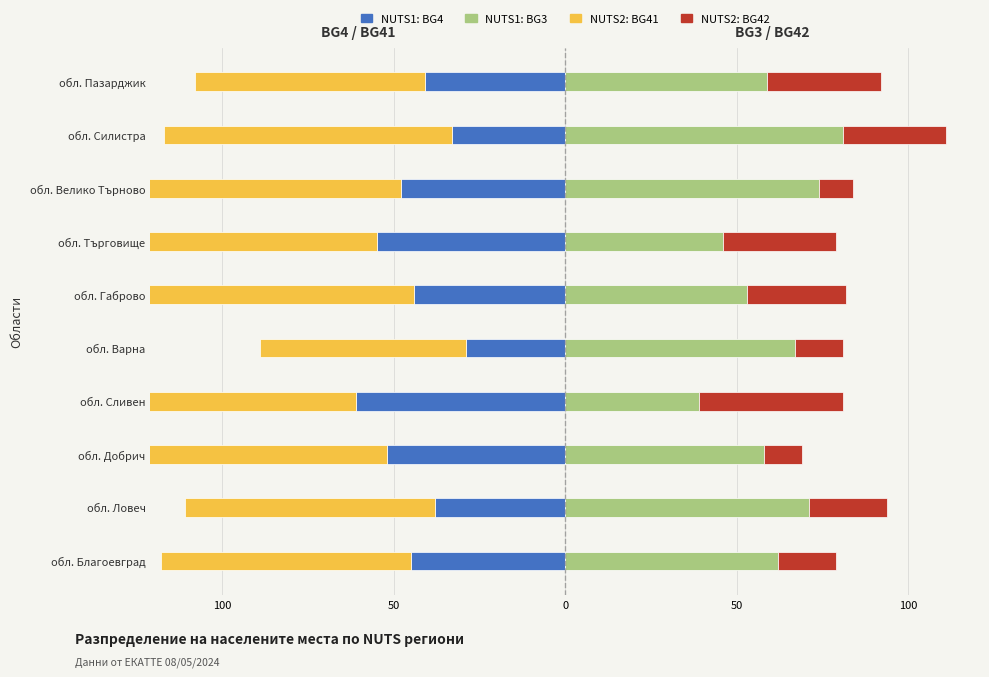

The BG42 series shows 9 at обл. Варна. True or false?

False